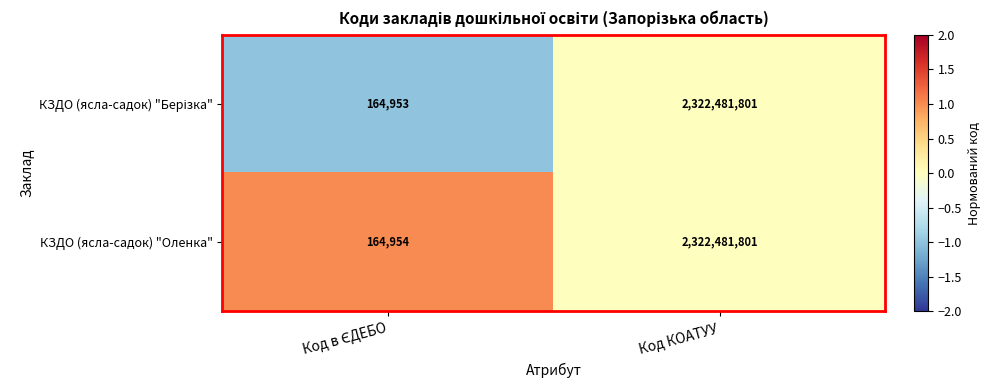

Which series has the largest total across all categories?

КЗДО (ясла-садок) "Оленка"